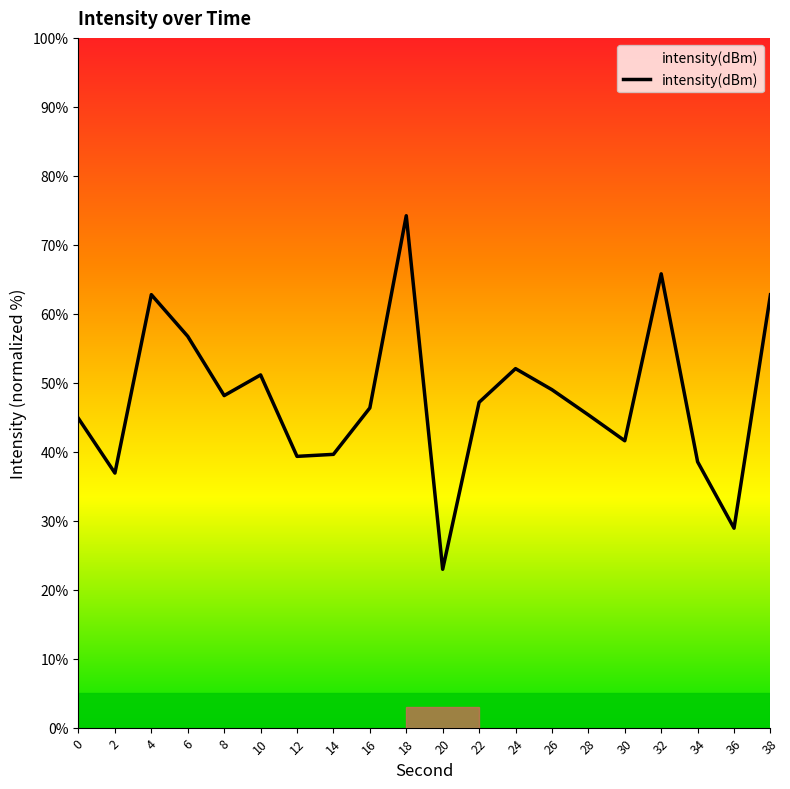

What is the minimum value shown in the chart?

23.0